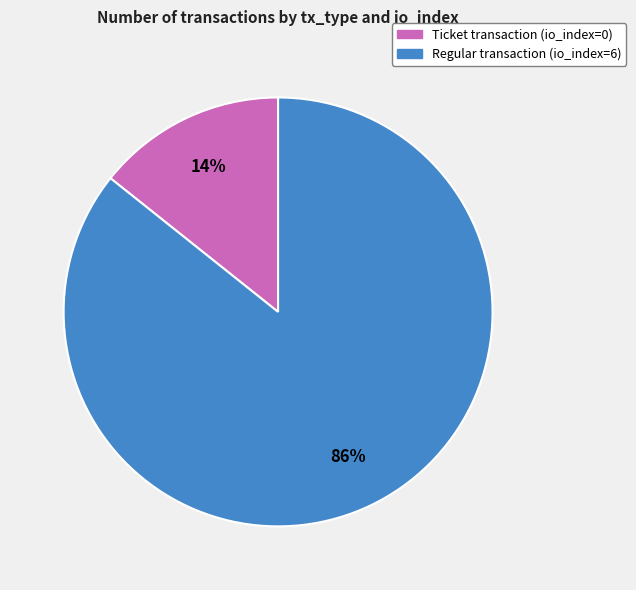

Is there a majority slice in this chart?

Yes